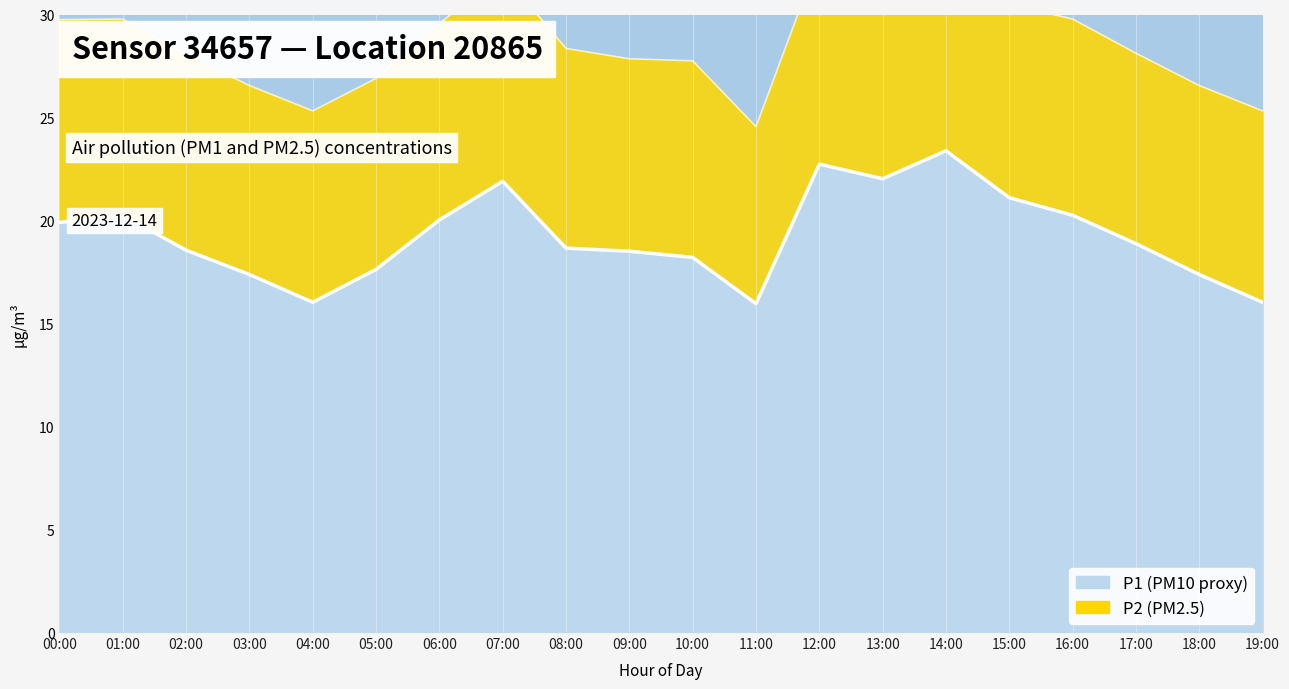

What is the minimum value shown in the chart?

15.9